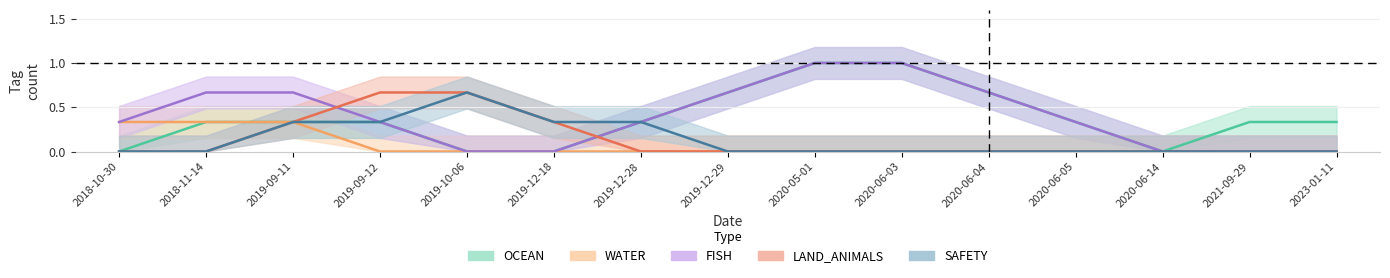

Which label corresponds to the smallest value in the chart?

2018-10-30